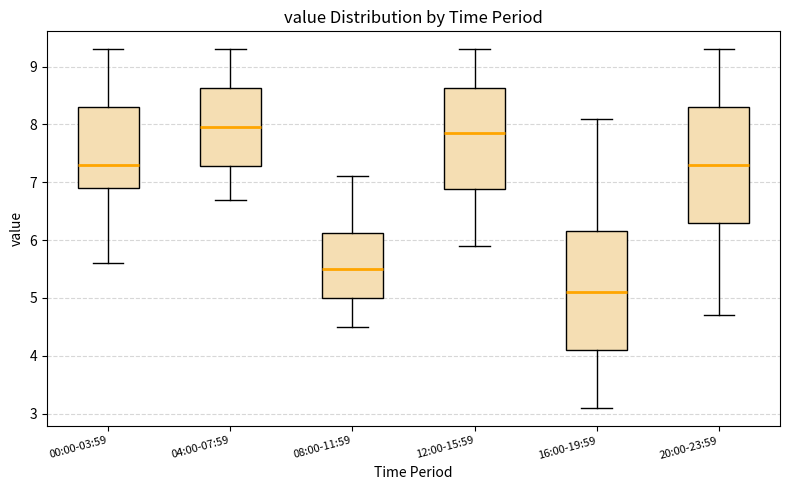

Reading left to right, transcribe this box plot: for each box, give where its median line is, the range the box spans, and where its two whiskers end, as read against the y-axis. The values are not printed on the chart, so give them approximately, as read against the axis.

00:00-03:59: median 7.3, box 6.9 to 8.3, whiskers 5.6 to 9.3
04:00-07:59: median 8.0, box 7.3 to 8.6, whiskers 6.7 to 9.3
08:00-11:59: median 5.5, box 5.0 to 6.1, whiskers 4.5 to 7.1
12:00-15:59: median 7.9, box 6.9 to 8.6, whiskers 5.9 to 9.3
16:00-19:59: median 5.1, box 4.1 to 6.2, whiskers 3.1 to 8.1
20:00-23:59: median 7.3, box 6.3 to 8.3, whiskers 4.7 to 9.3